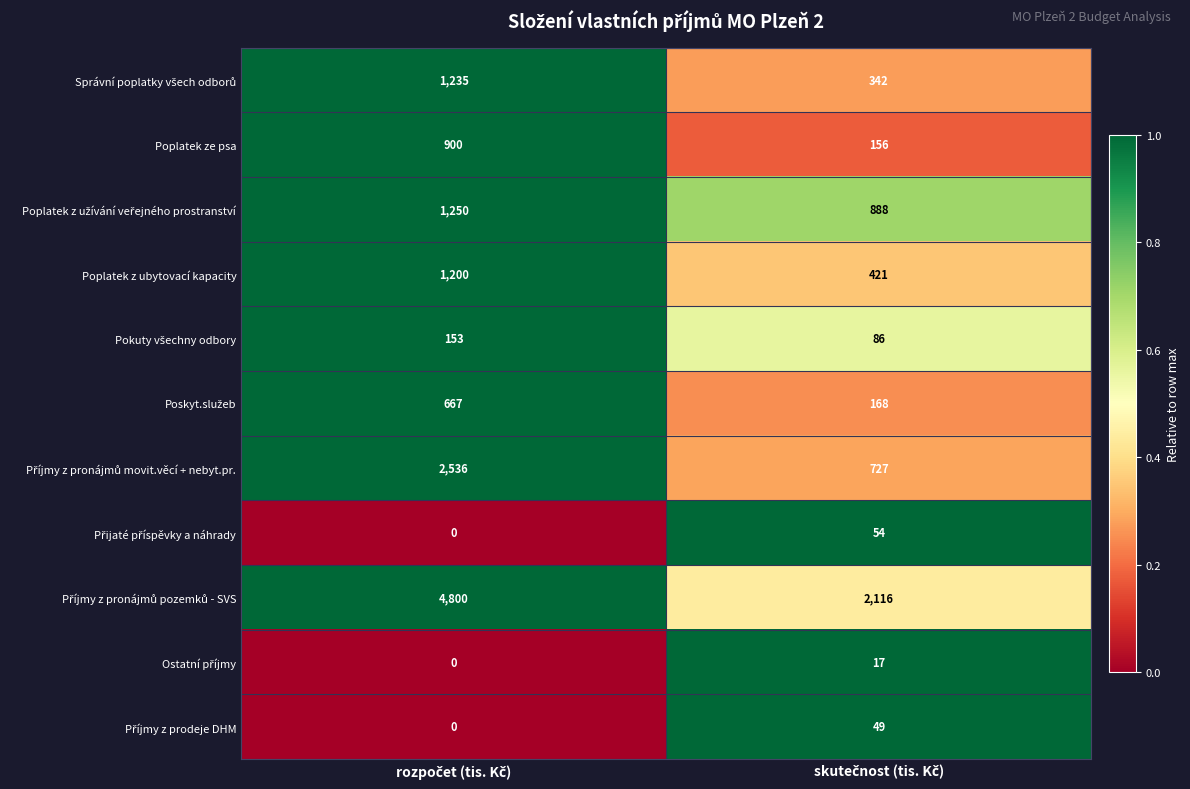

At how many categories does at least one series exceed 0?

2